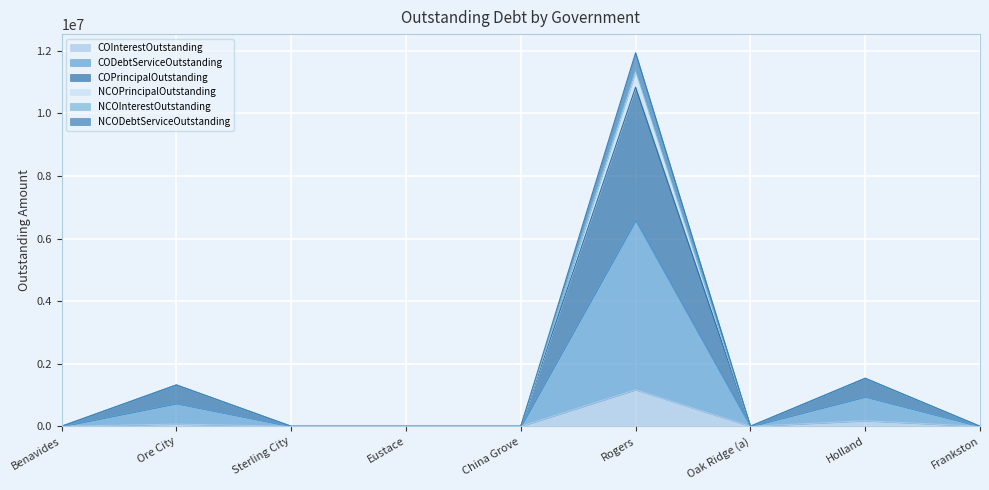

At which category is the sum across all series the highest?

Rogers